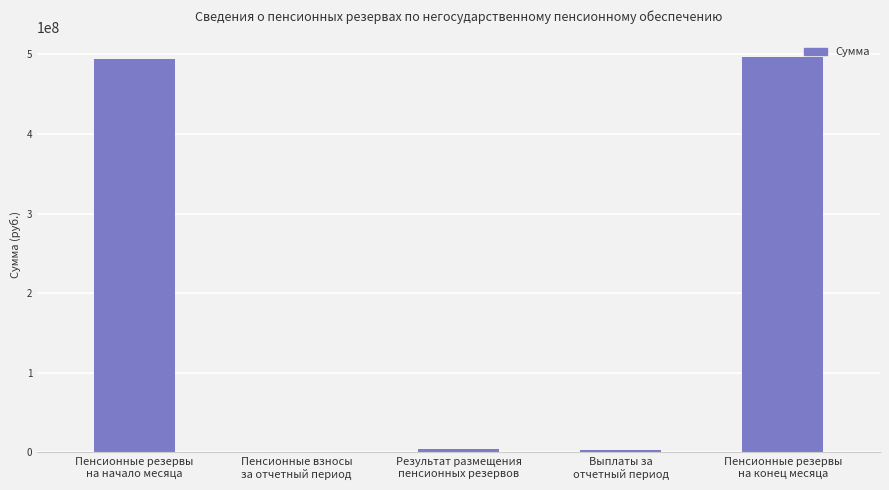

What is the greatest value displayed?

496654867.6